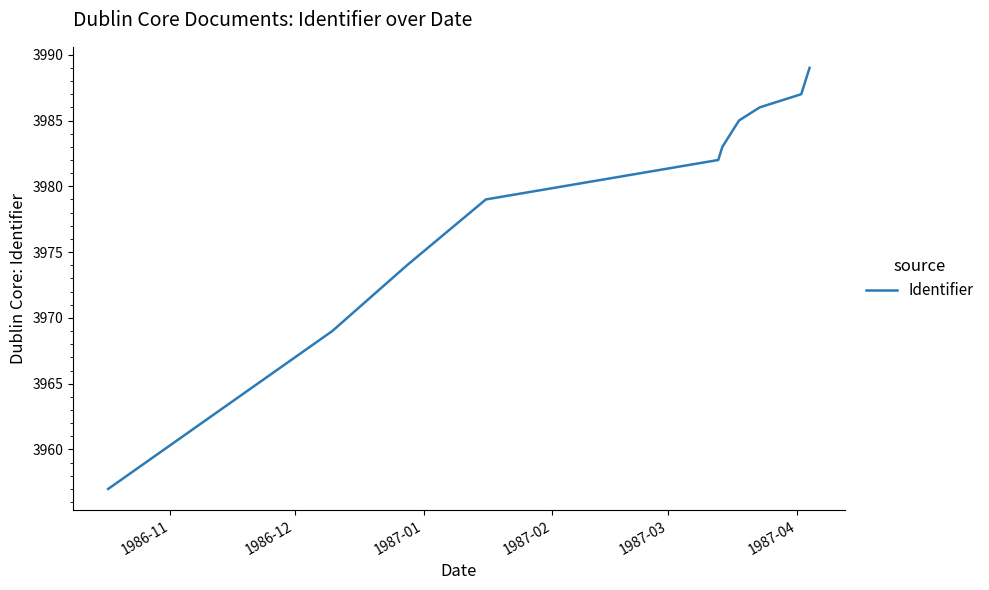

Is this an area chart (filled region under the line)?

No